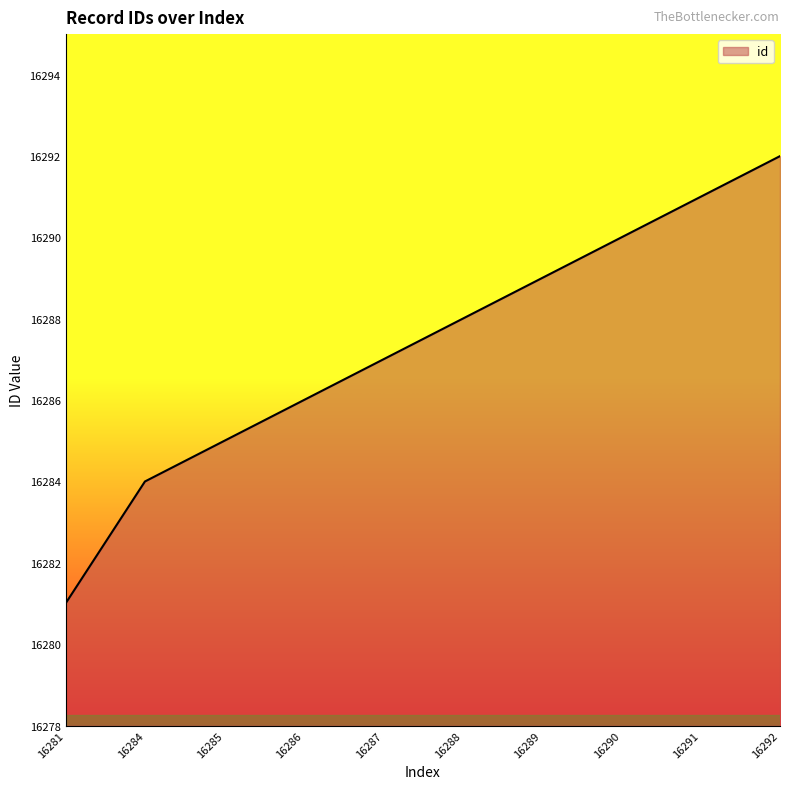

What is the greatest value displayed?

16292